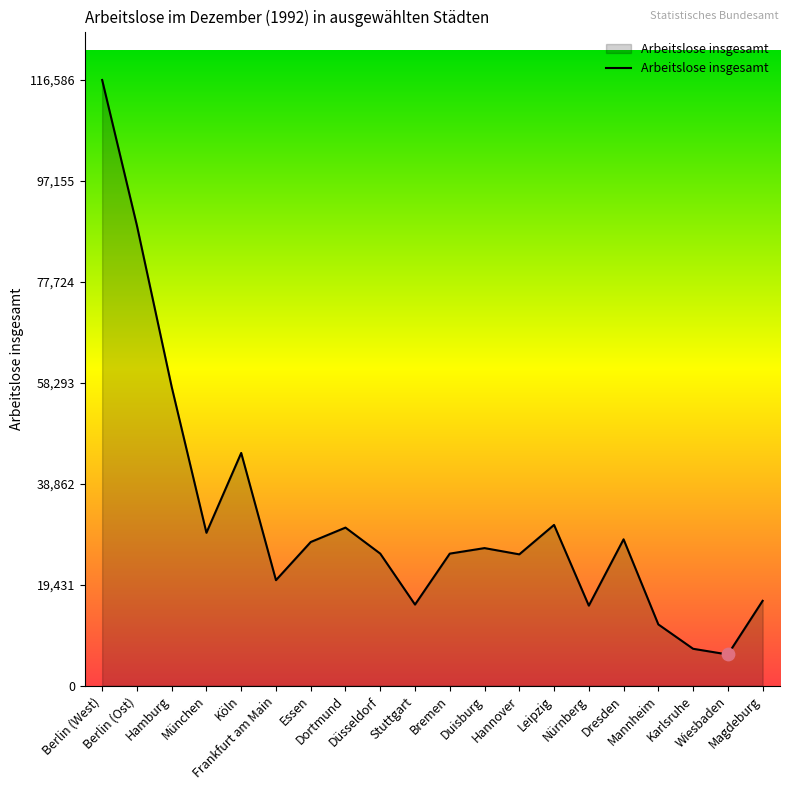

Between Dortmund and Essen, which is larger?

Dortmund